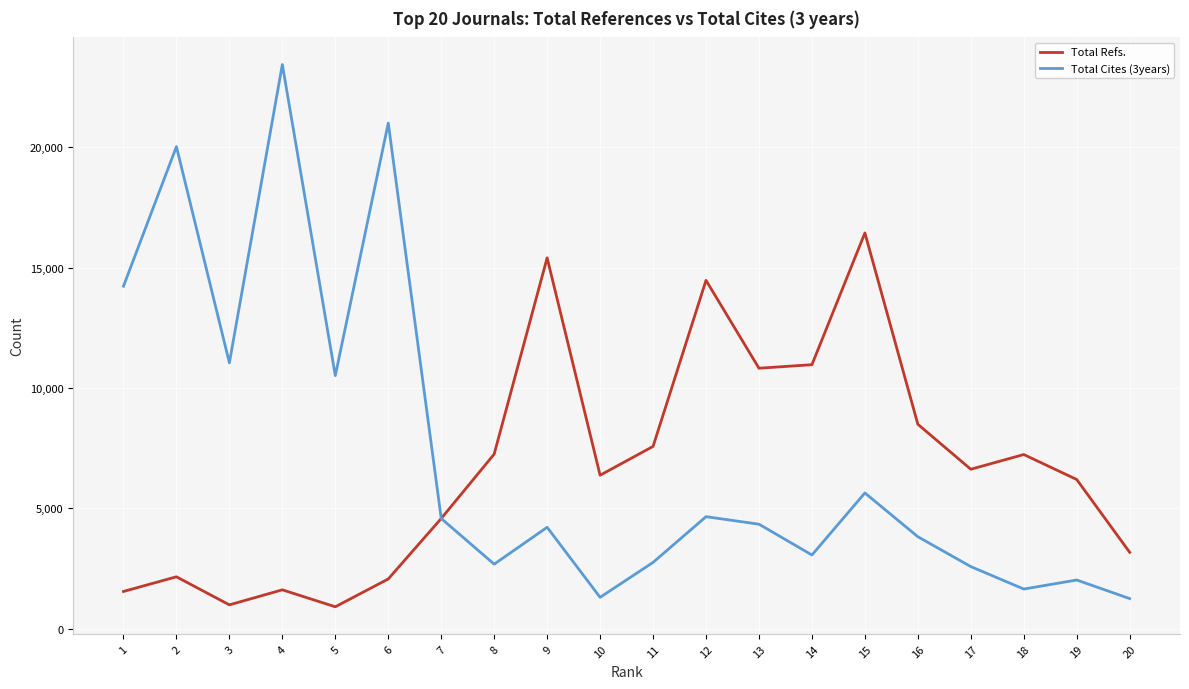

How many interior local valleys does the Total Refs. series have?

5